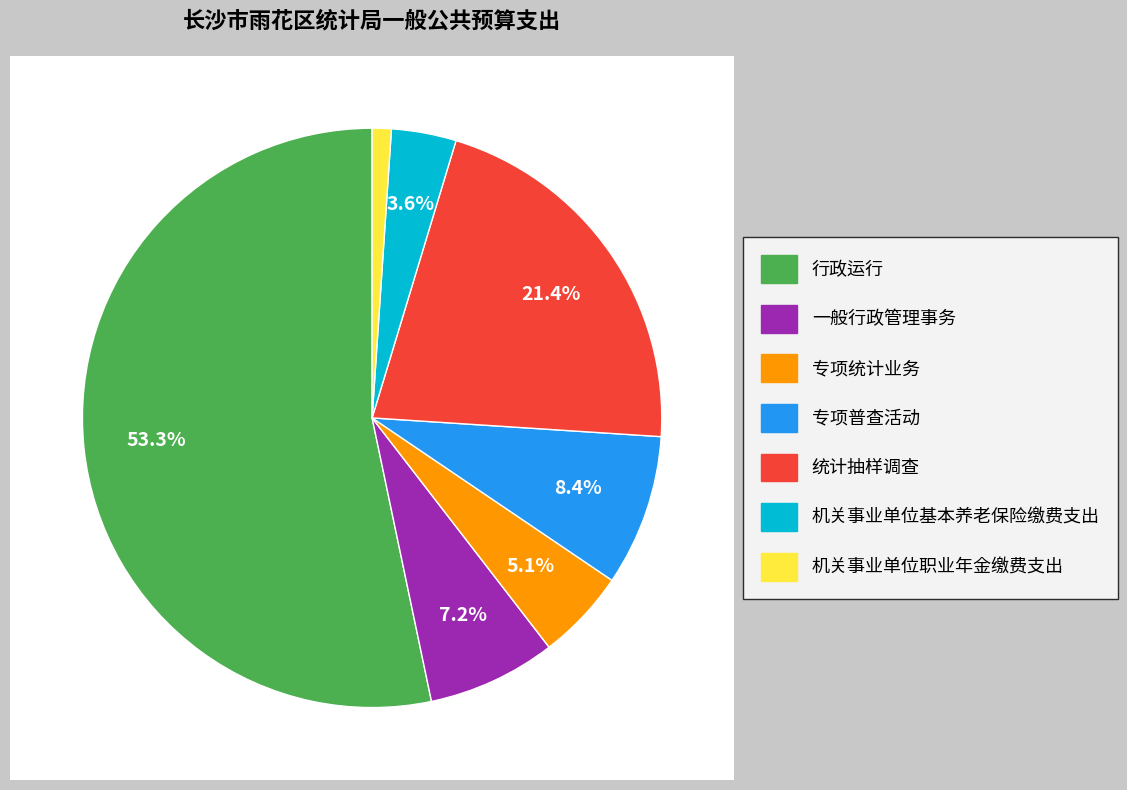

Rank the categories by value from highest to lowest.

行政运行, 统计抽样调查, 专项普查活动, 一般行政管理事务, 专项统计业务, 机关事业单位基本养老保险缴费支出, 机关事业单位职业年金缴费支出